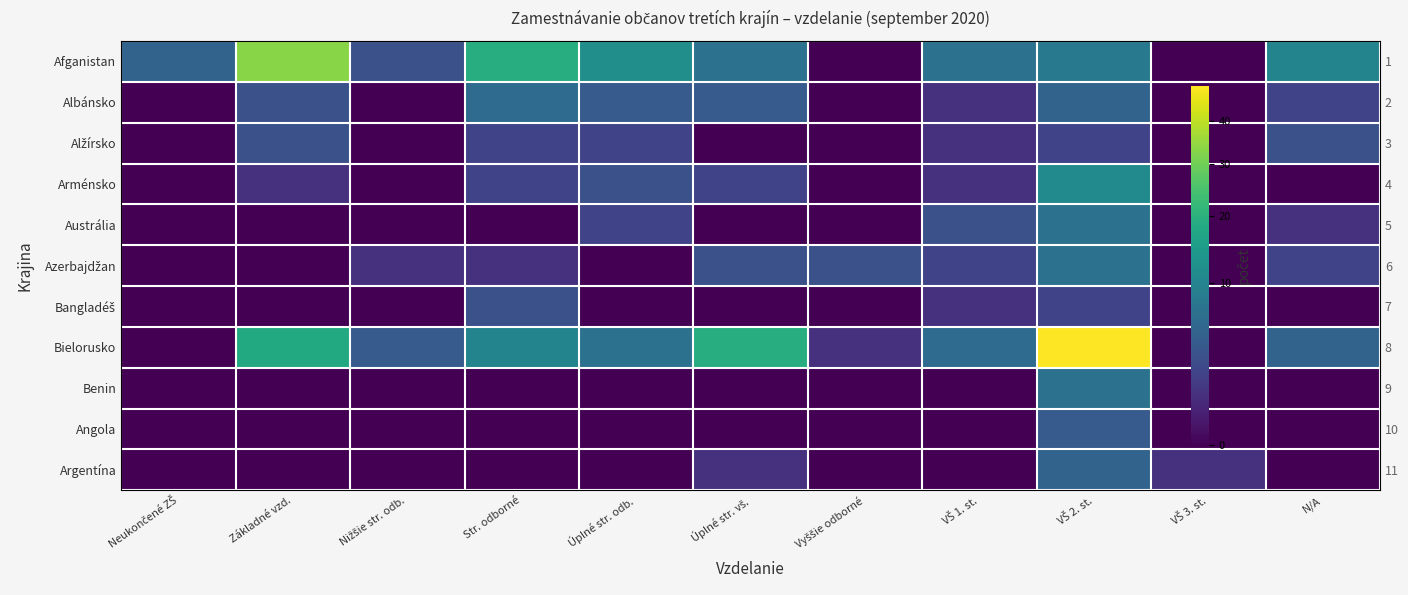

Which category has the lowest value across all series?

Vyššie odborné